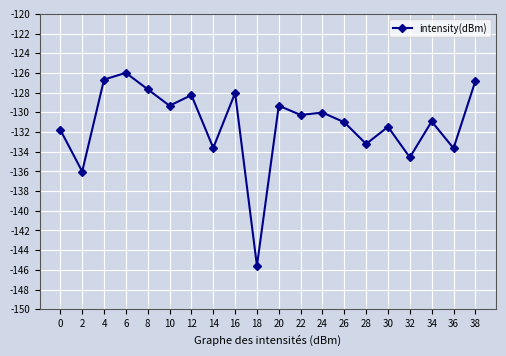

What is the difference between the values at 28 and 30?

1.7